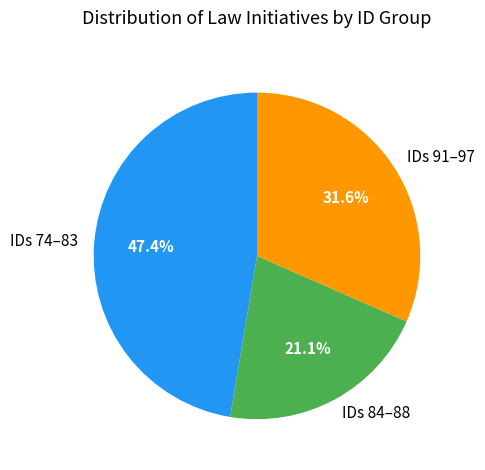

Does any single category account for the majority?

No